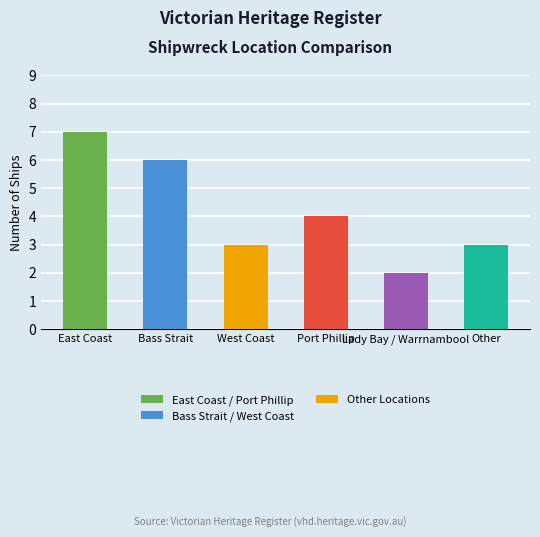

At which label is the value closest to 4?

Port Phillip